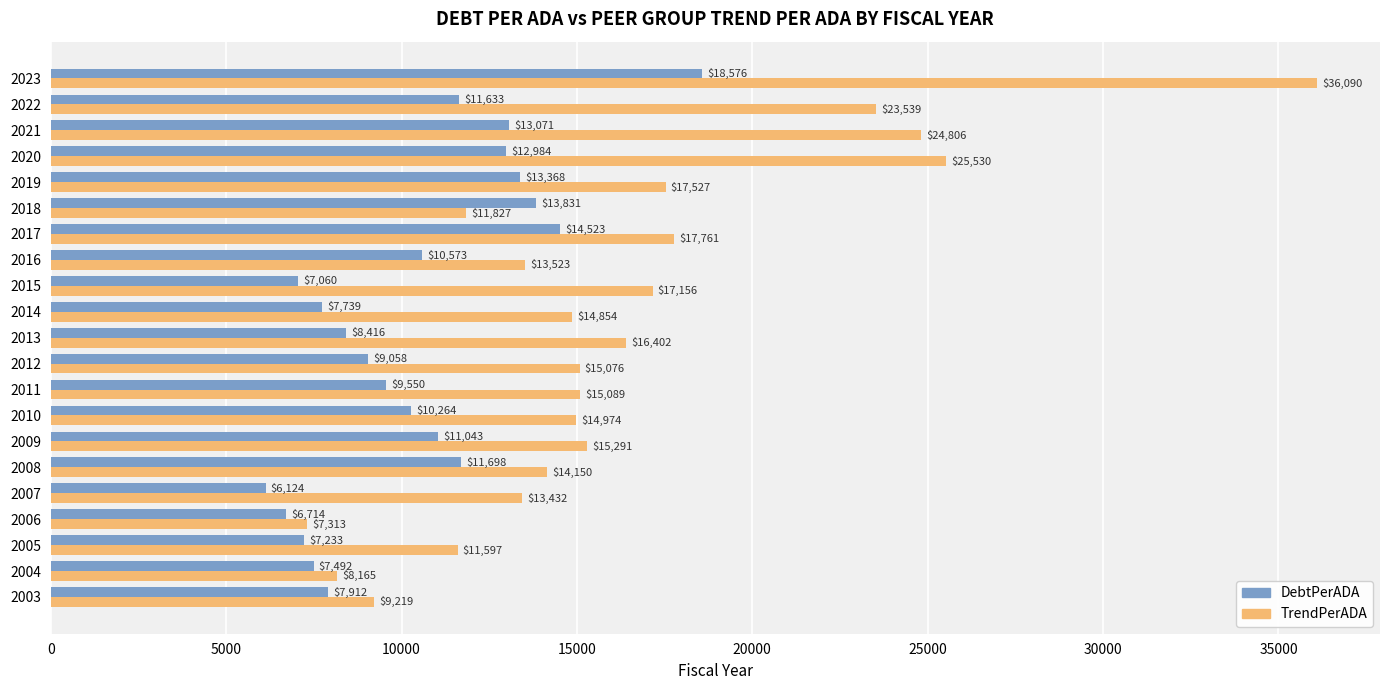

What value does the TrendPerADA series have at 2022?

23538.6